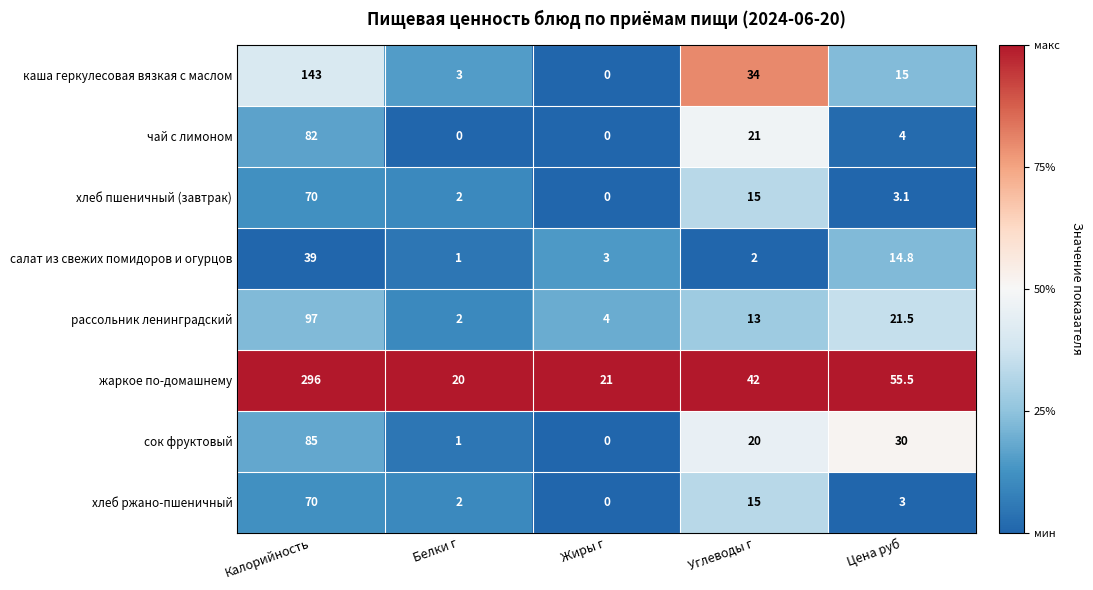

Which series has the largest range (max minus min)?

жаркое по-домашнему